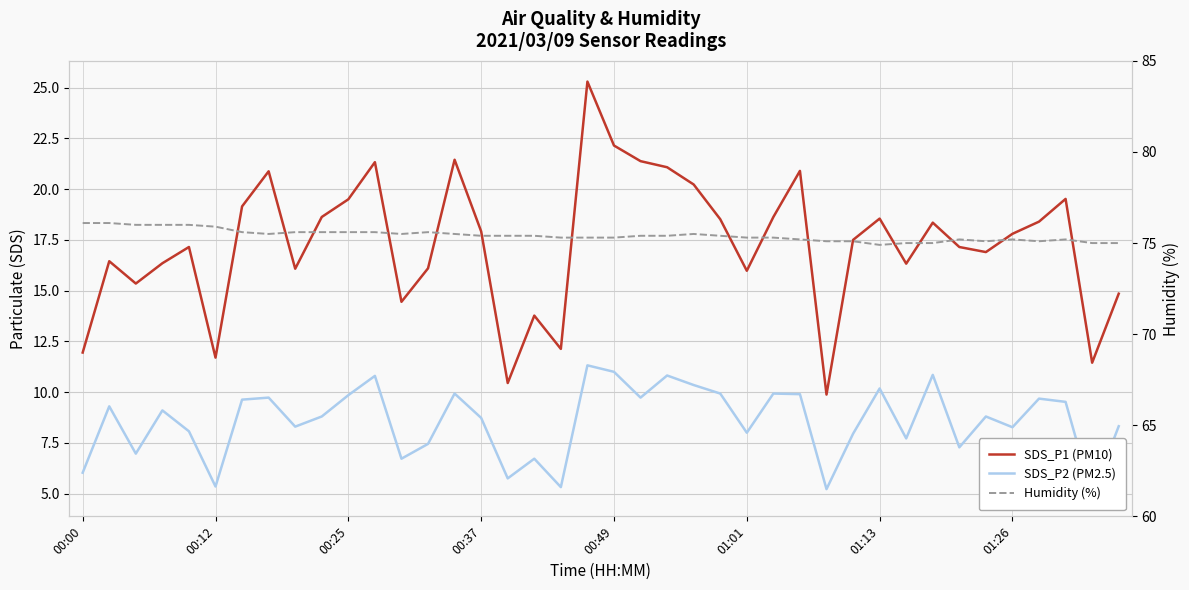

At 24, list the series in order from smallest to largest.

SDS_P2 (PM2.5), SDS_P1 (PM10), Humidity (%)